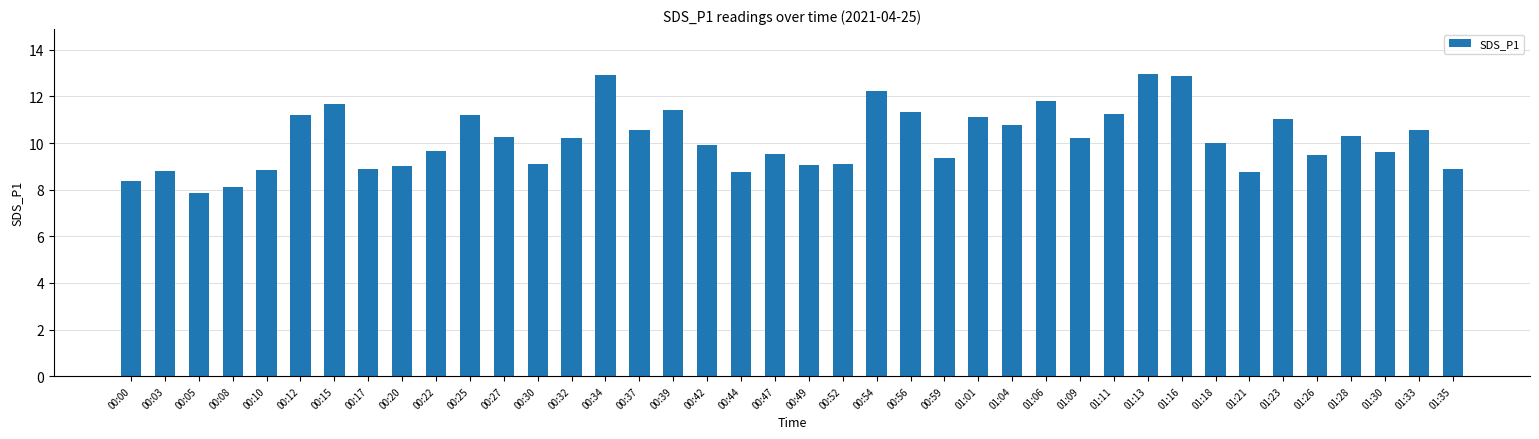

What is the difference between the maximum and second lowest values?

4.8